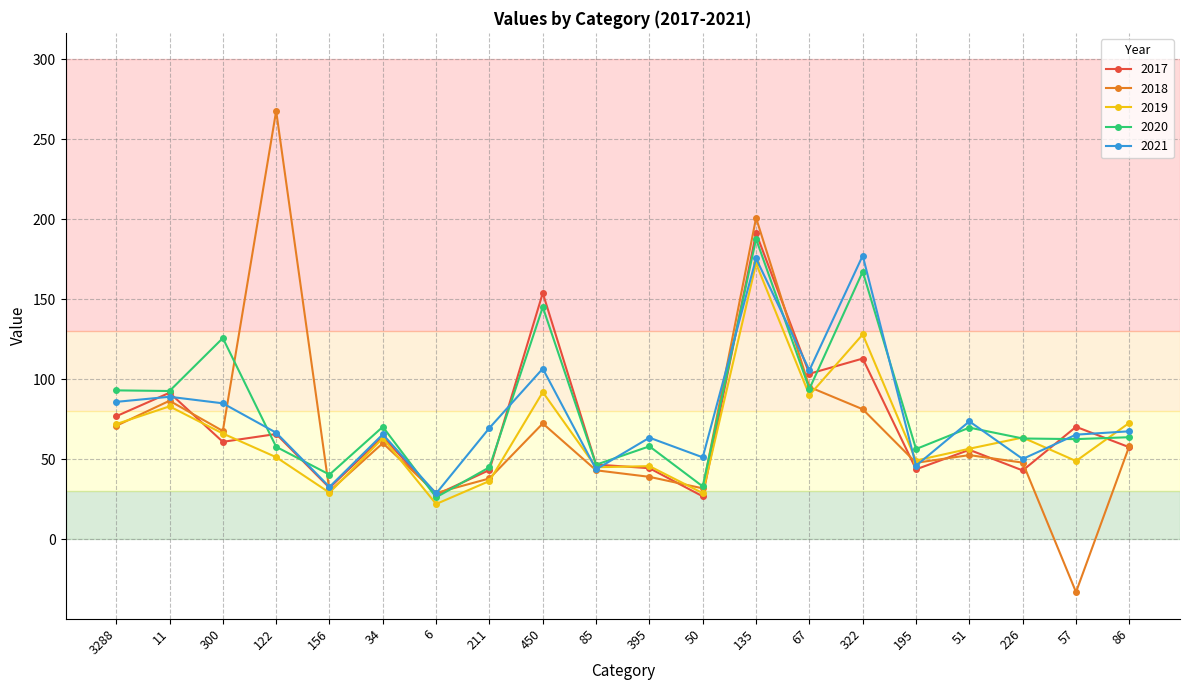

What is the total value across all series at 195?

242.6